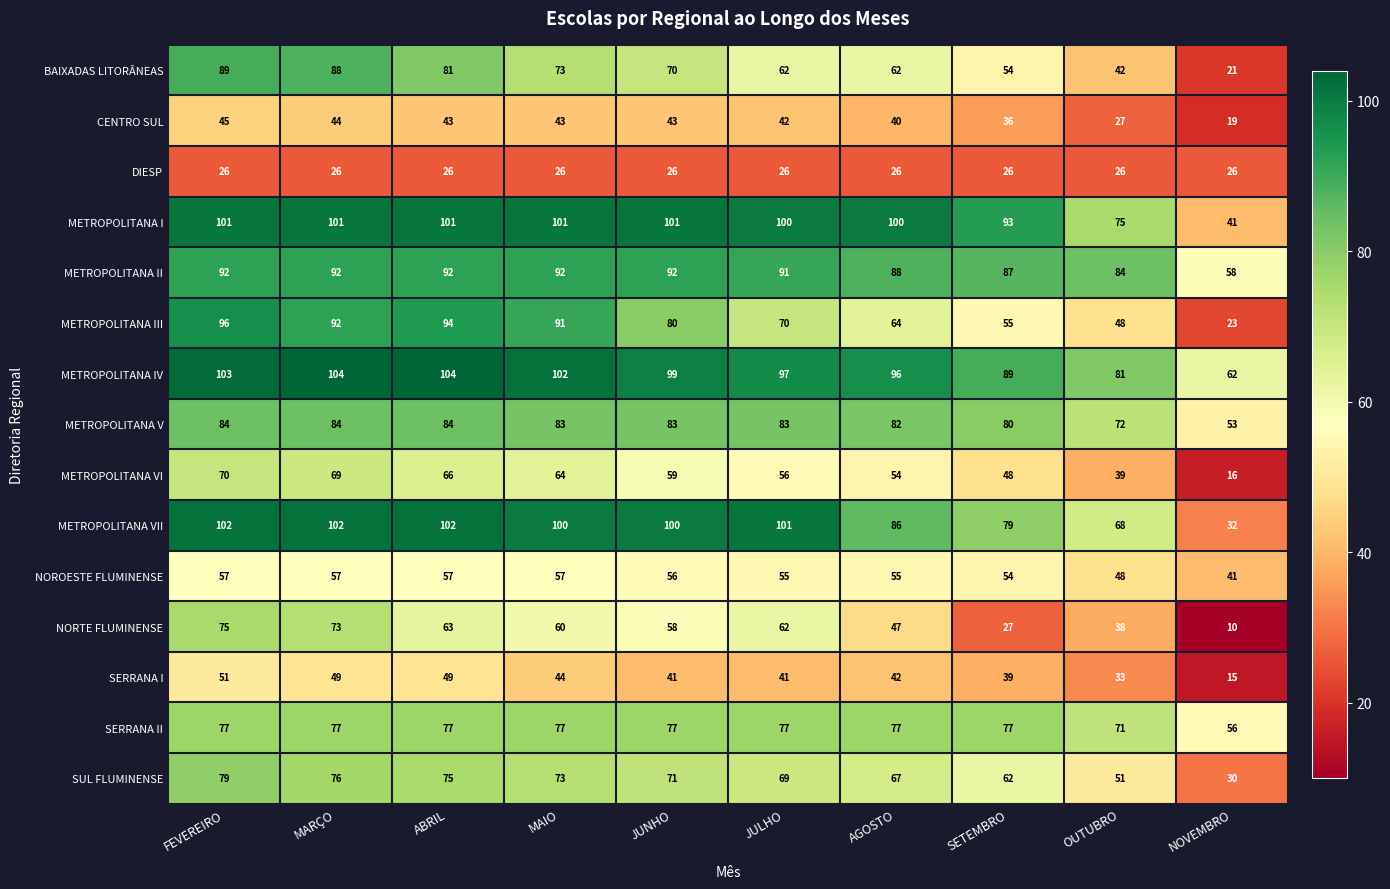

Count the BAIXADAS LITORÂNEAS values in the range 54 to 81.

6